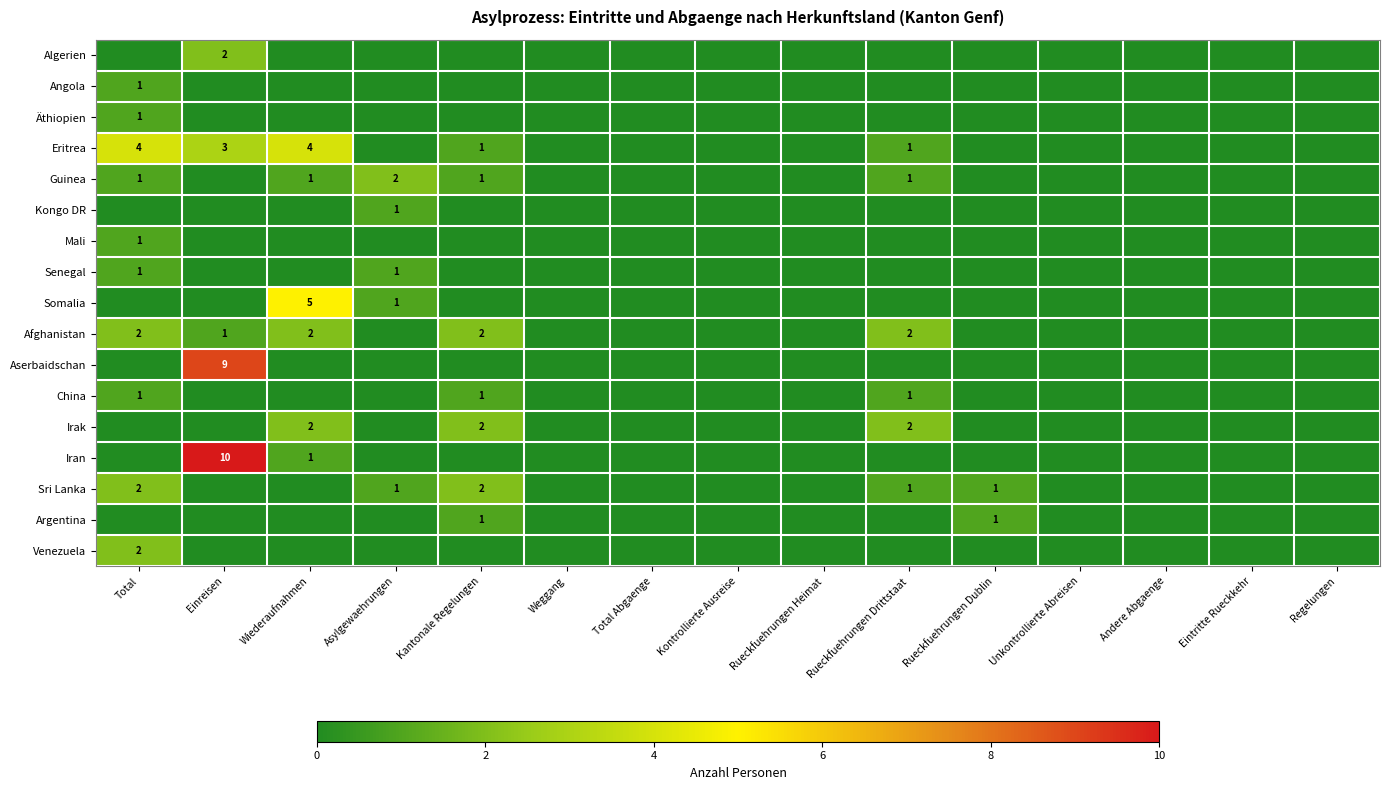

How many data points does each series have?

15